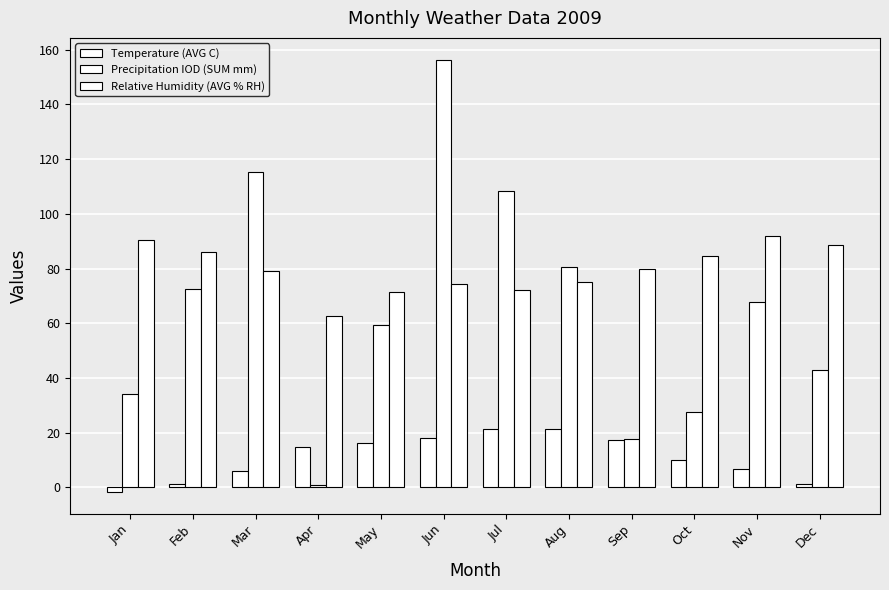

List the series in order of their peak value, lowest first.

Temperature (AVG C), Relative Humidity (AVG % RH), Precipitation IOD (SUM mm)